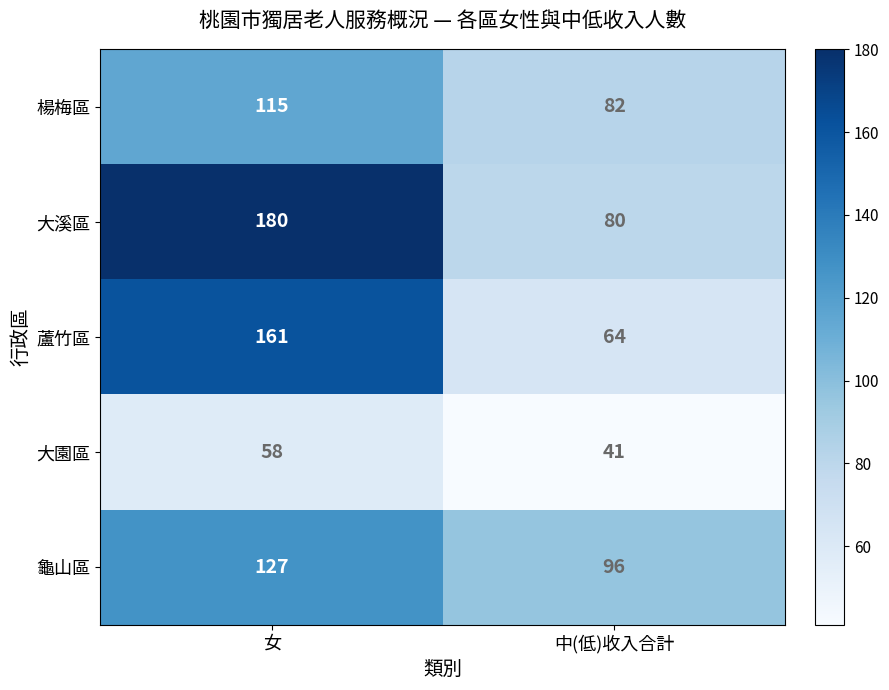

What is the total value across all series at 女?

641